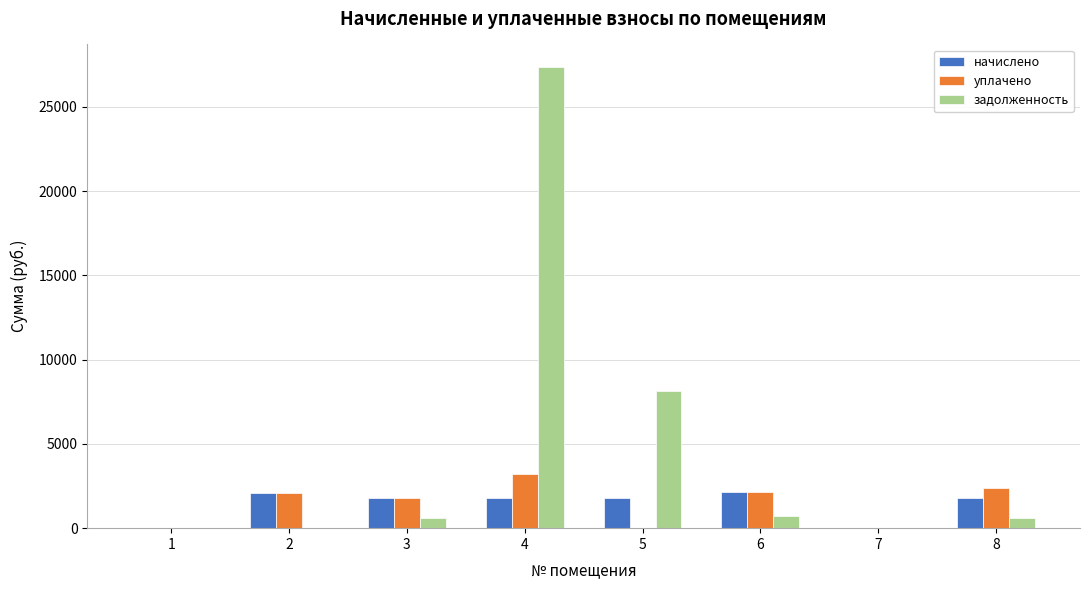

What is the average value of the задолженность series?

4671.5